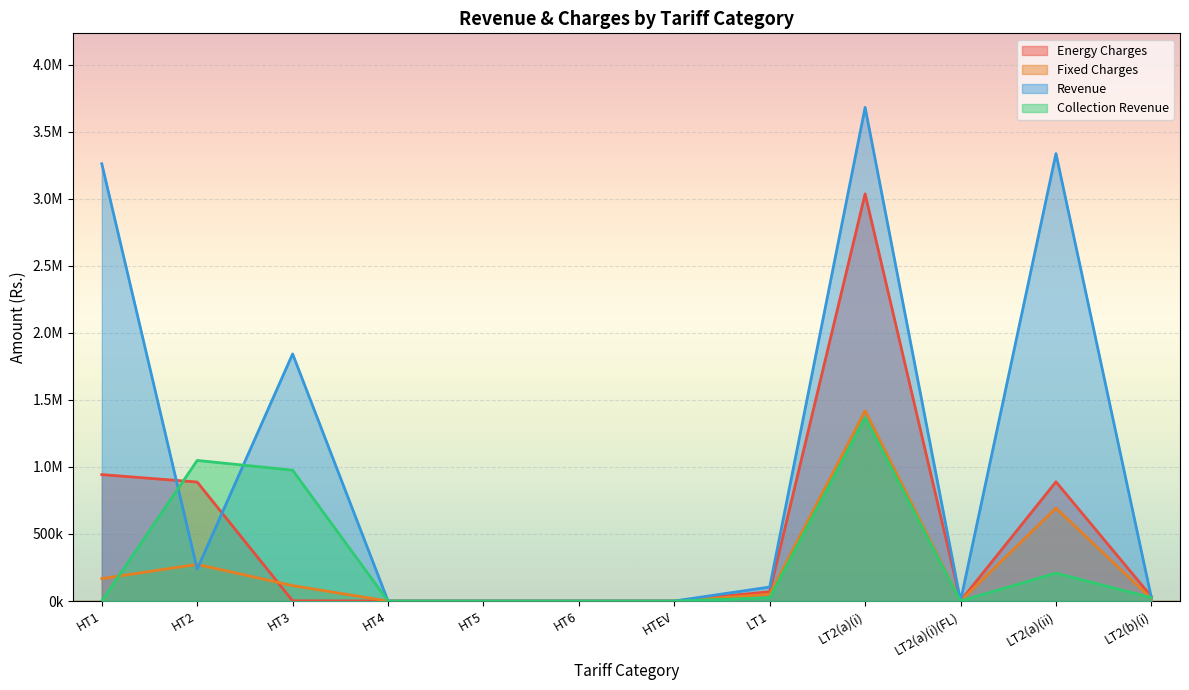

Reading left to right, extract all data points from this chart.

Energy Charges: HT1=942993.0	HT2=887376.3	HT3=1732.5	HT4=0.0	HT5=0.0	HT6=0.0	HTEV=0.0	LT1=69593.0	LT2(a)(i)=3036405.6	LT2(a)(i)(FL)=763.0	LT2(a)(ii)=889008.5	LT2(b)(i)=33379.2
Fixed Charges: HT1=167335.0	HT2=273213.5	HT3=114867.0	HT4=0.0	HT5=0.0	HT6=0.0	HTEV=0.0	LT1=50380.0	LT2(a)(i)=1418632.5	LT2(a)(i)(FL)=137.5	LT2(a)(ii)=693012.1	LT2(b)(i)=17595.0
Revenue: HT1=3261025.6	HT2=237990.2	HT3=1842718.2	HT4=0.0	HT5=0.0	HT6=0.0	HTEV=0.0	LT1=104366.5	LT2(a)(i)=3681382.7	LT2(a)(i)(FL)=0.0	LT2(a)(ii)=3336635.6	LT2(b)(i)=24702.5
Collection Revenue: HT1=0.0	HT2=1048553.0	HT3=975883.5	HT4=0.0	HT5=0.0	HT6=0.0	HTEV=0.0	LT1=24245.9	LT2(a)(i)=1367145.7	LT2(a)(i)(FL)=0.0	LT2(a)(ii)=208223.5	LT2(b)(i)=25063.1